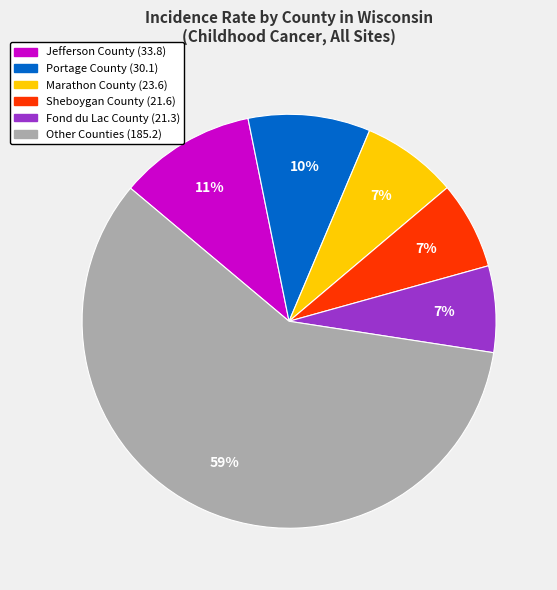

Is there a majority slice in this chart?

Yes